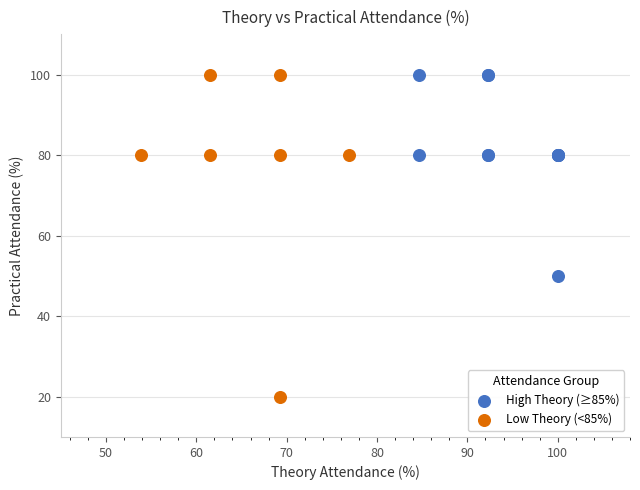

Which series contains the lowest Y value?

Low Theory (<85%)